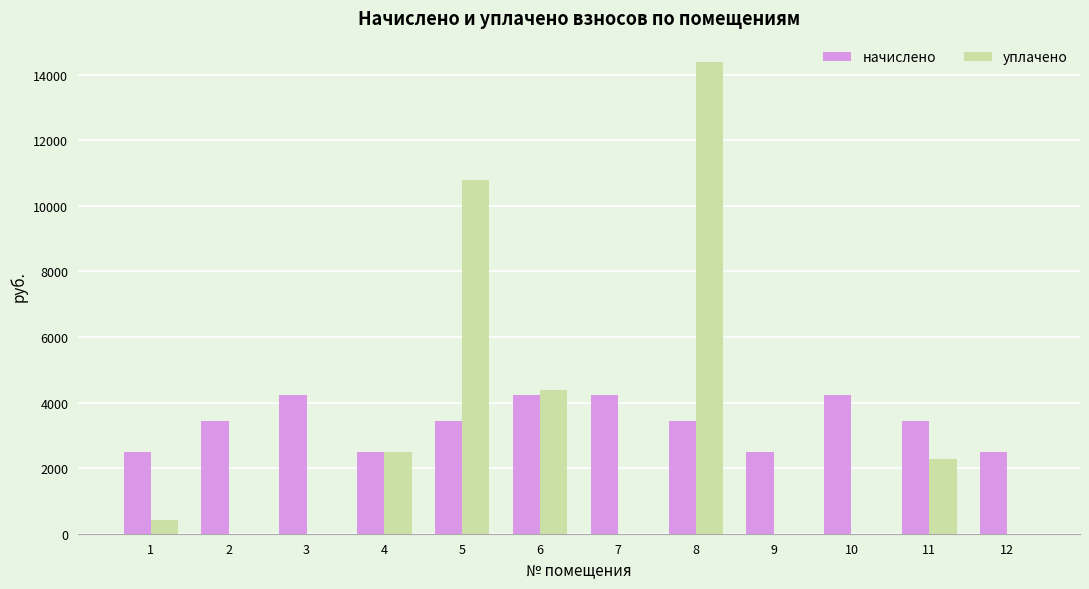

Count the number of categories in the chart.

12